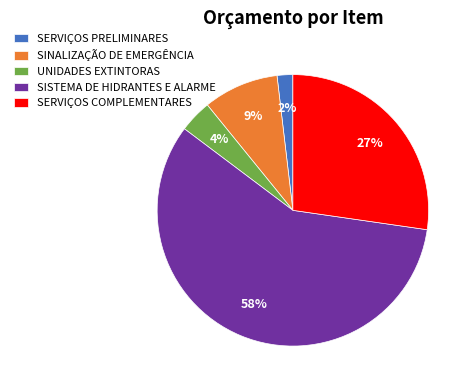

Which category accounts for the majority?

SISTEMA DE HIDRANTES E ALARME